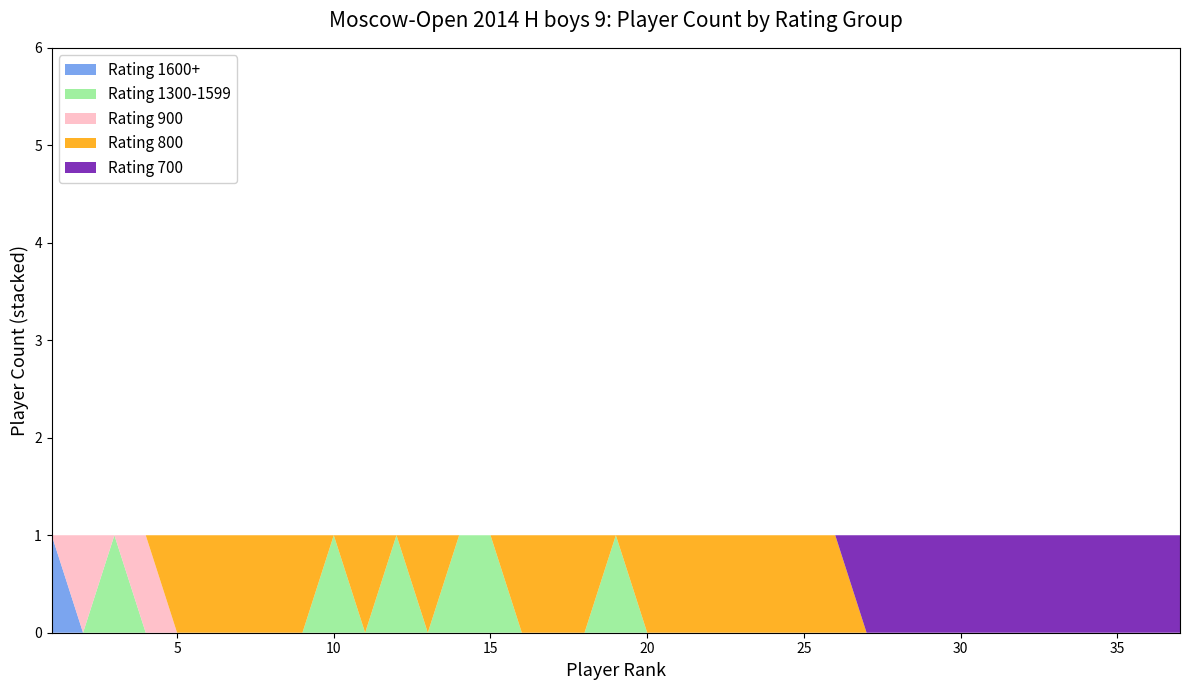

The Rating 1600+ series shows -1 at 35. True or false?

False